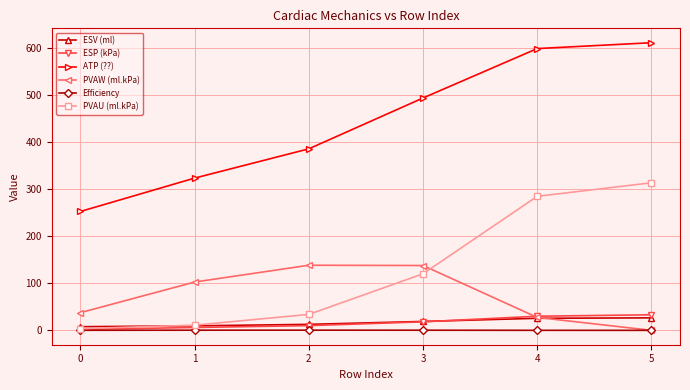

Which series has the largest total across all categories?

ATP (??)